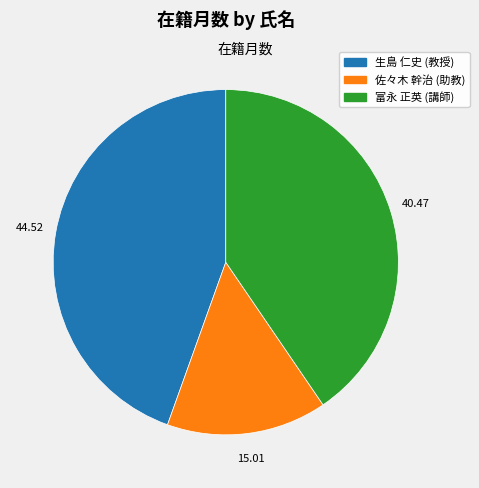

Combined, do 富永 正英 (講師) and 佐々木 幹治 (助教) account for over 50%?

Yes